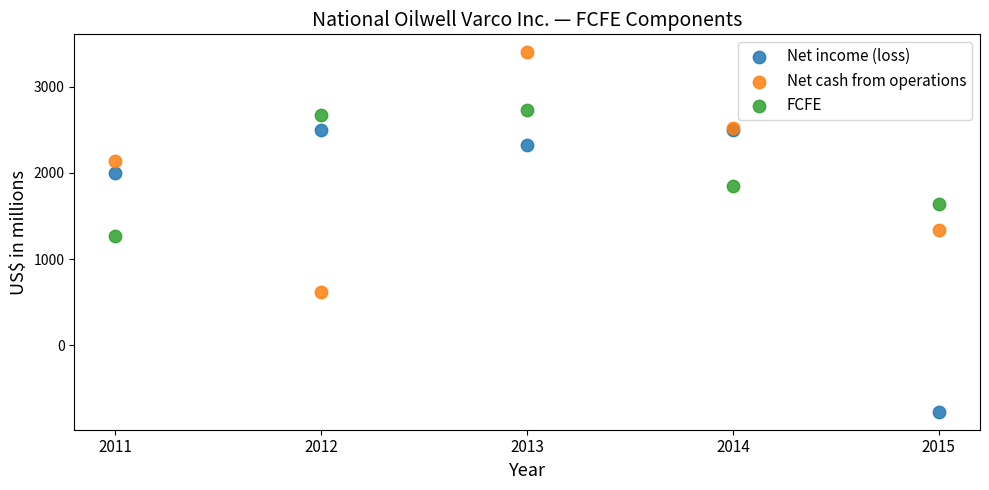

What are all the series names shown in the legend?

Net income (loss), Net cash from operations, FCFE